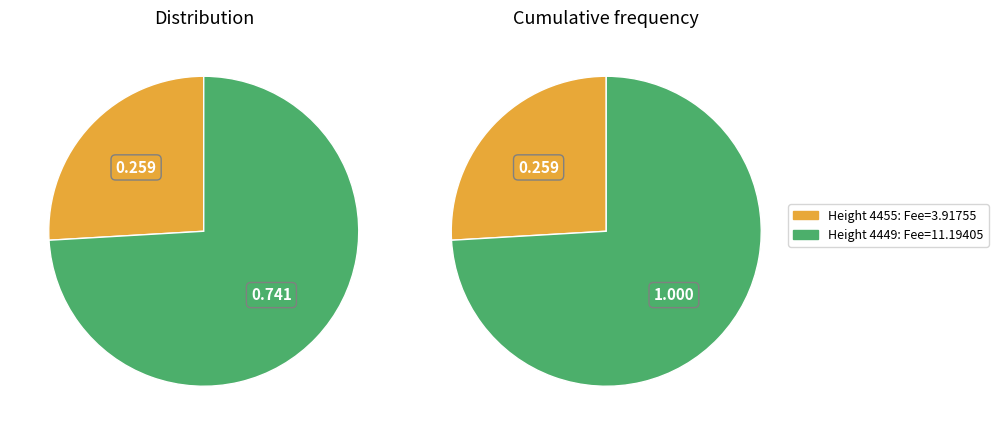

To the nearest percent, what percentage of the pie is 4449?

74%